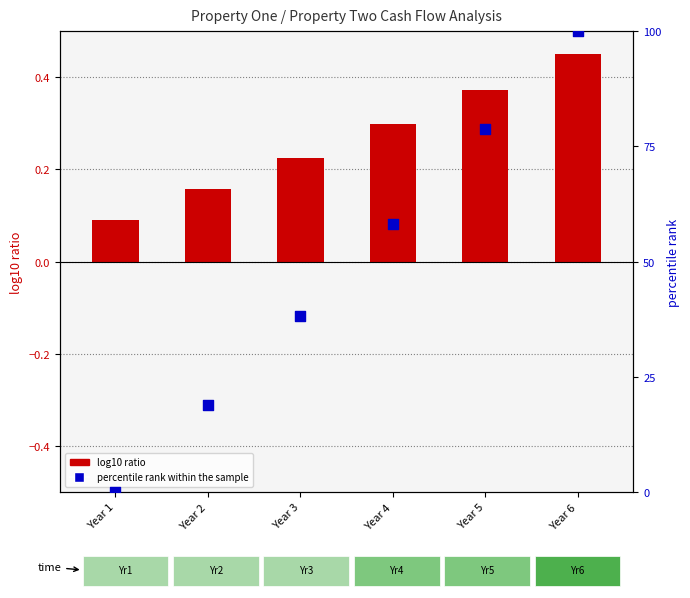

What is the change in value from Year 2 to Year 4?

+39.4